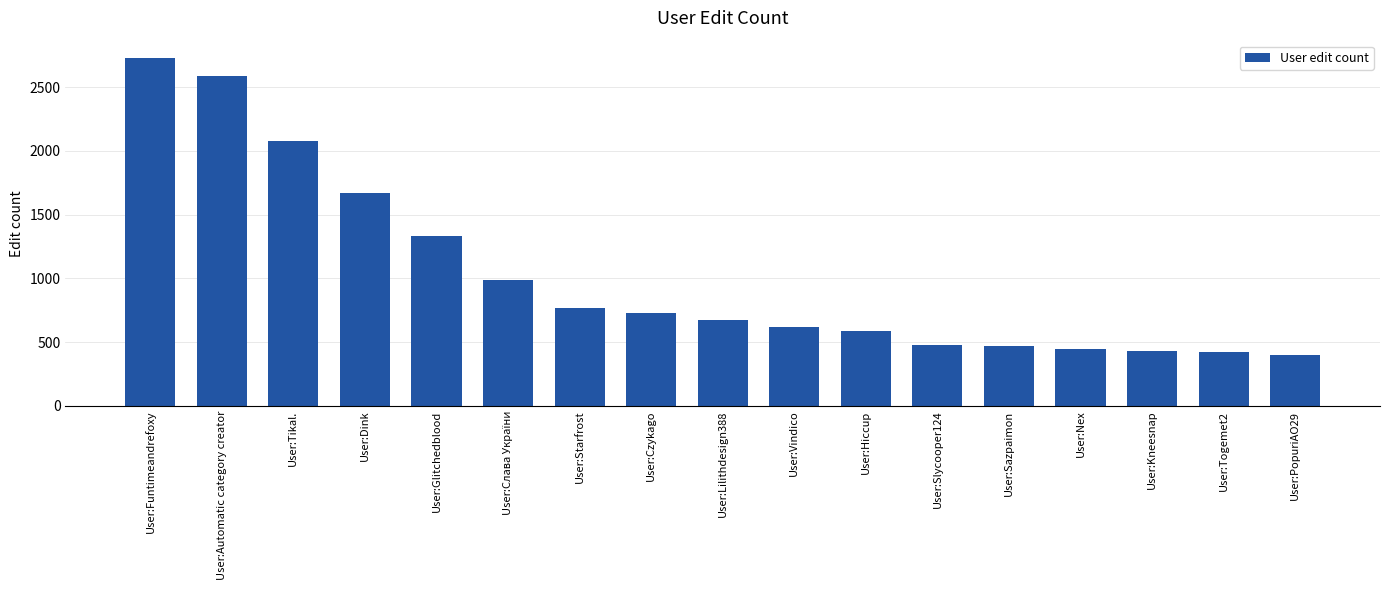

What is the average value?

1023